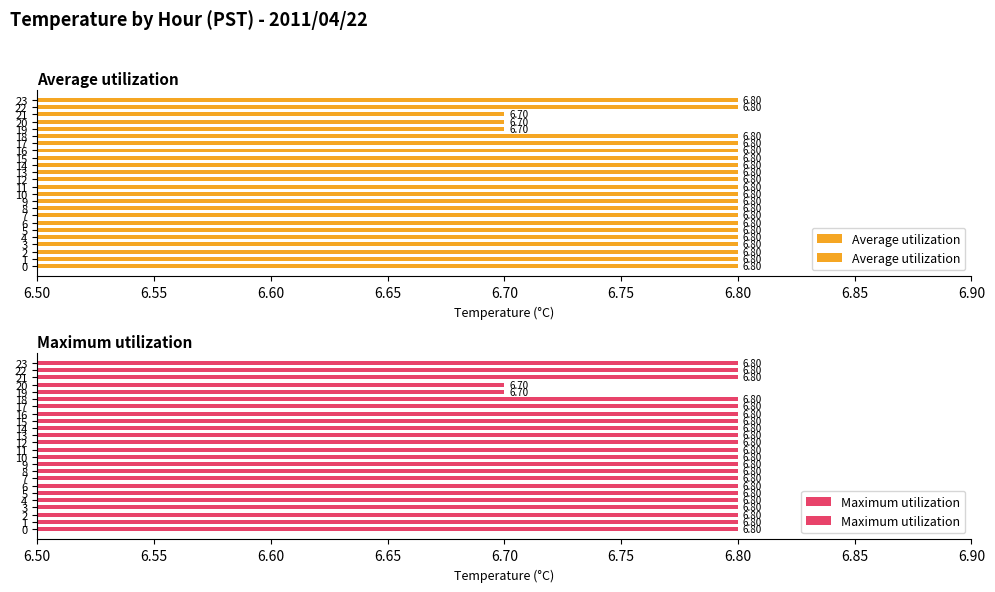

Does the chart contain any negative values?

No